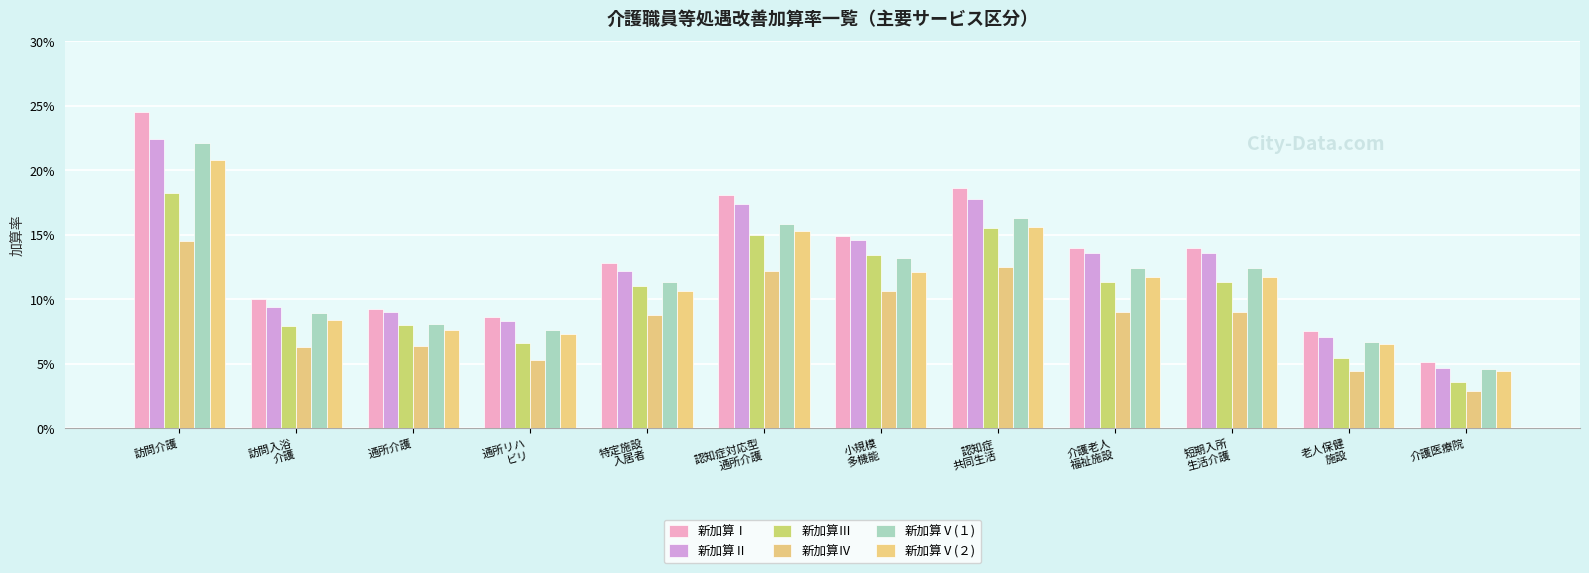

Does the chart contain stacked bars?

No